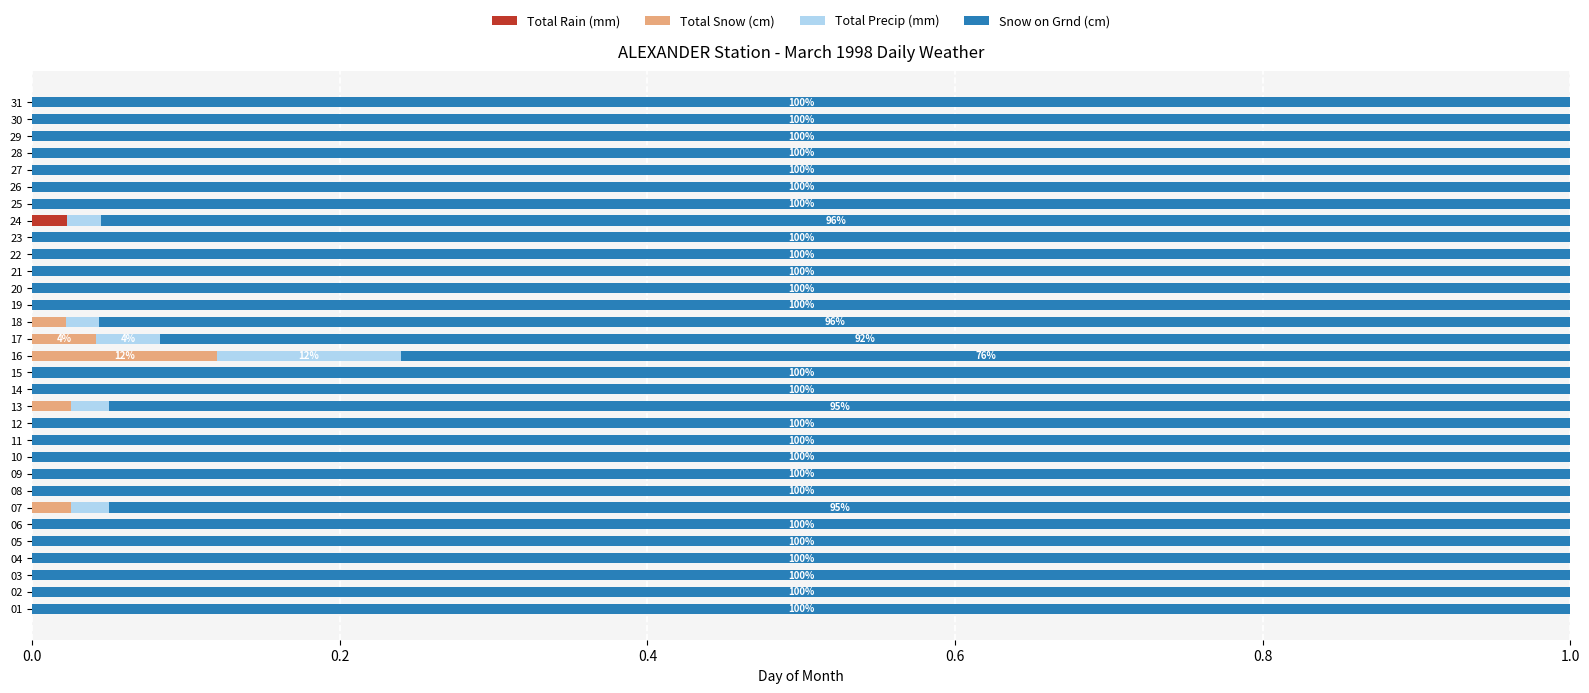

What are all the series names shown in the legend?

Total Rain (mm), Total Snow (cm), Total Precip (mm), Snow on Grnd (cm)